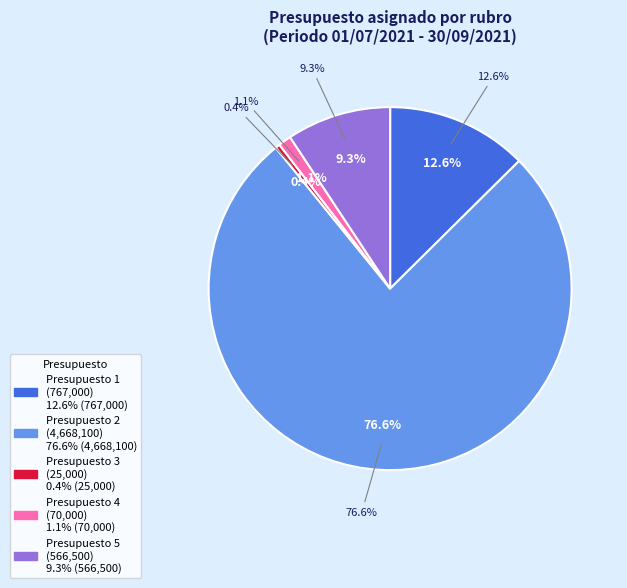

What is the ratio of the value at COMISION MUNICIPAL DEL DEPORTE (4668100) to the value at COMISION MUNICIPAL DEL DEPORTE (566500)?

8.2